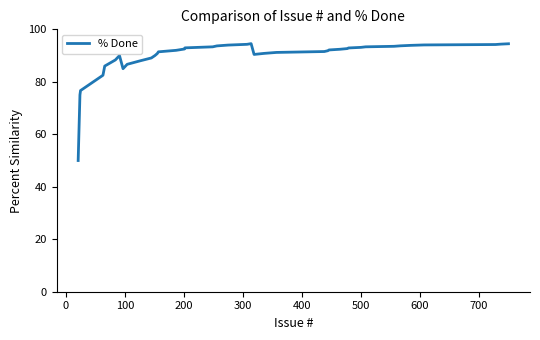

What is the smallest value displayed?

50.0